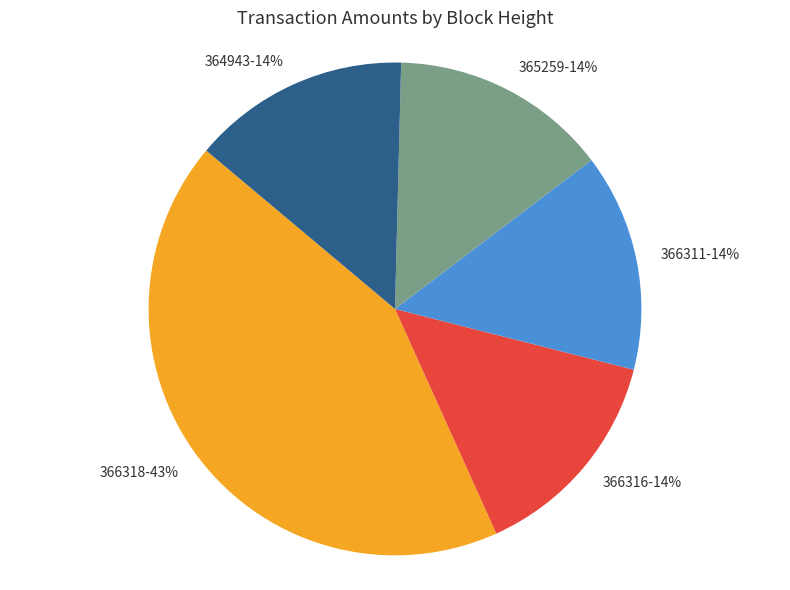

To the nearest percent, what is the average slice percentage?

20%